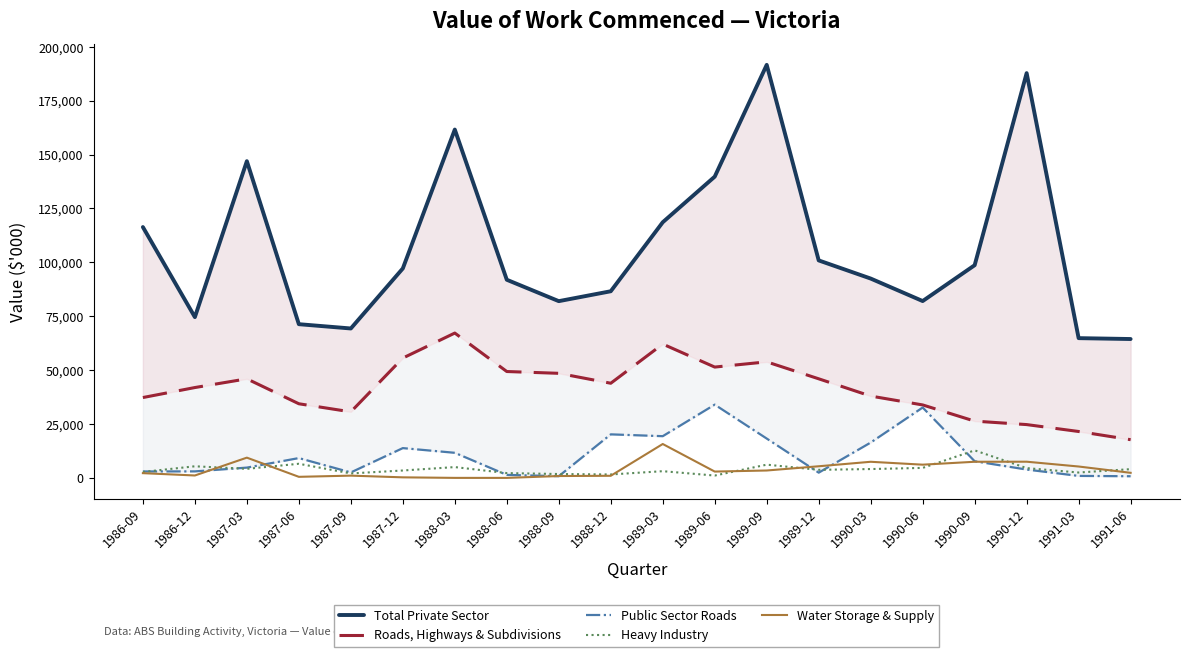

True or false: Heavy Industry has a value of 1648 at 1988-12.

True